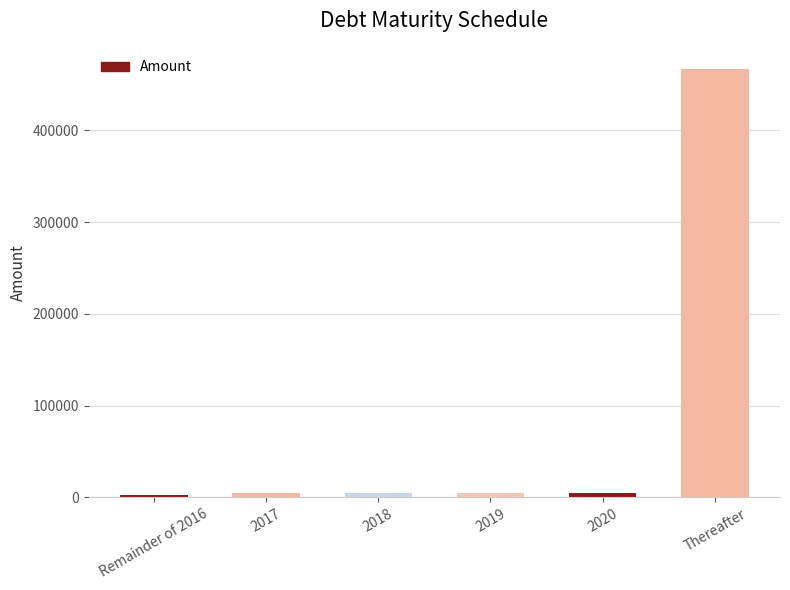

Is it true that the value at Thereafter is 713424?

False